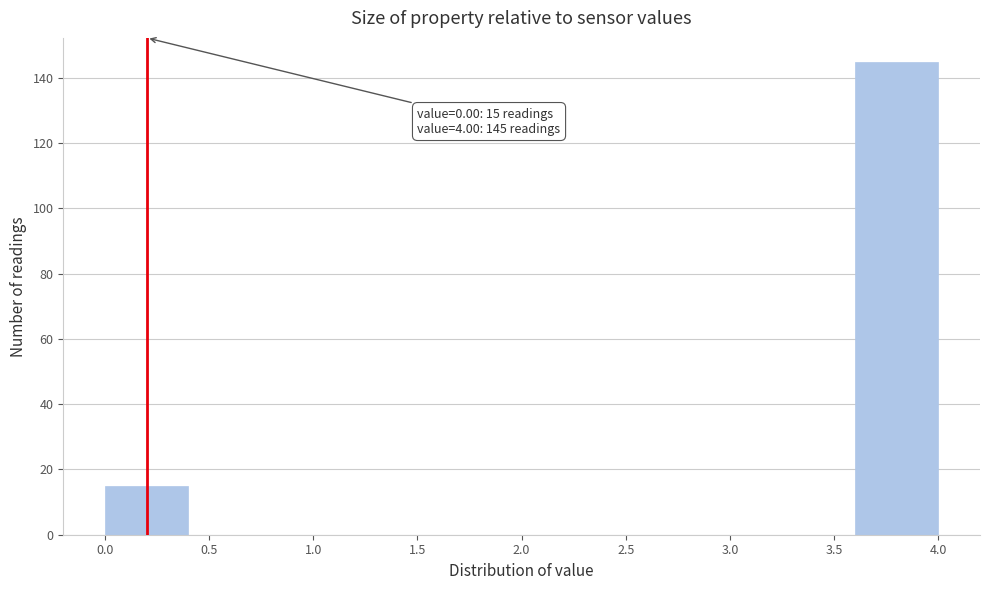

Over which range of the x-axis is the bar tallest?

3.6 to 4.0